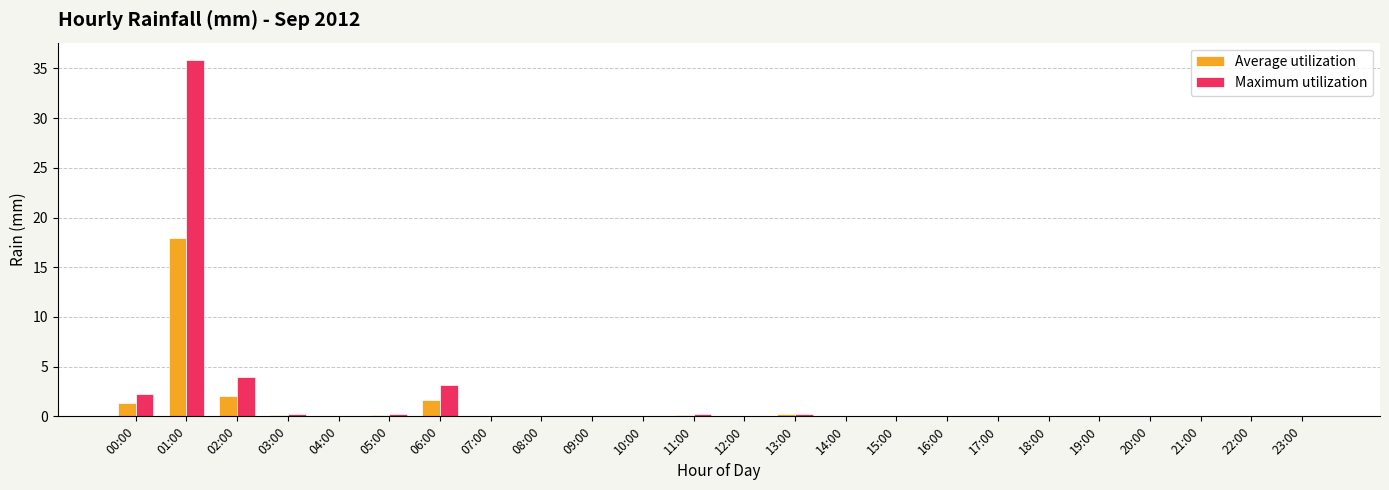

What is the maximum value shown in the chart?

35.8